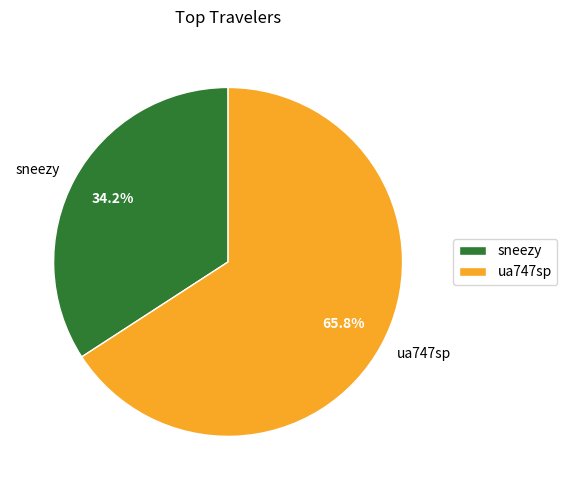

Which category accounts for the majority?

ua747sp